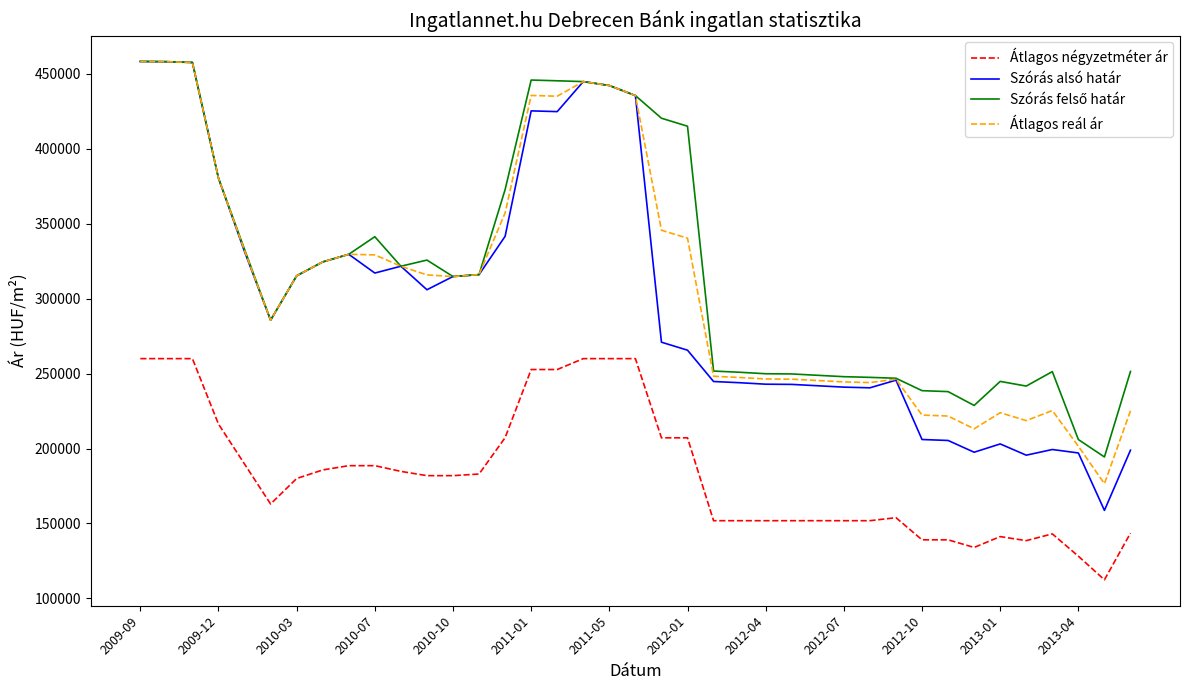

What is the minimum value for Átlagos reál ár?

176550